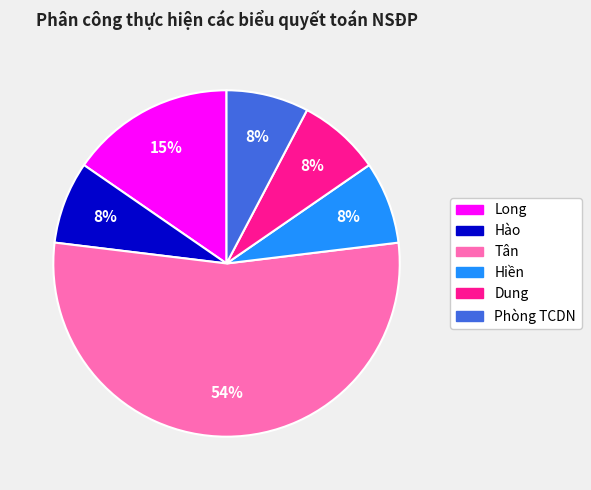

To the nearest percent, what is the difference between the largest and smallest slice percentages?

46%